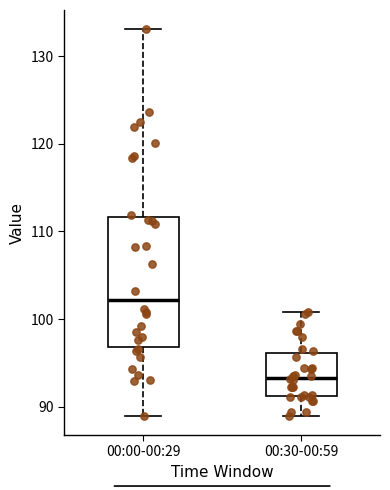

Reading left to right, read every box against the y-axis: the position of its median line, the range the box covers, and the ends of its whiskers. The values are not printed on the chart, so give them approximately, as read against the axis.

00:00-00:29: median 102, box 97 to 112, whiskers 89 to 133
00:30-00:59: median 93, box 91 to 96, whiskers 89 to 101